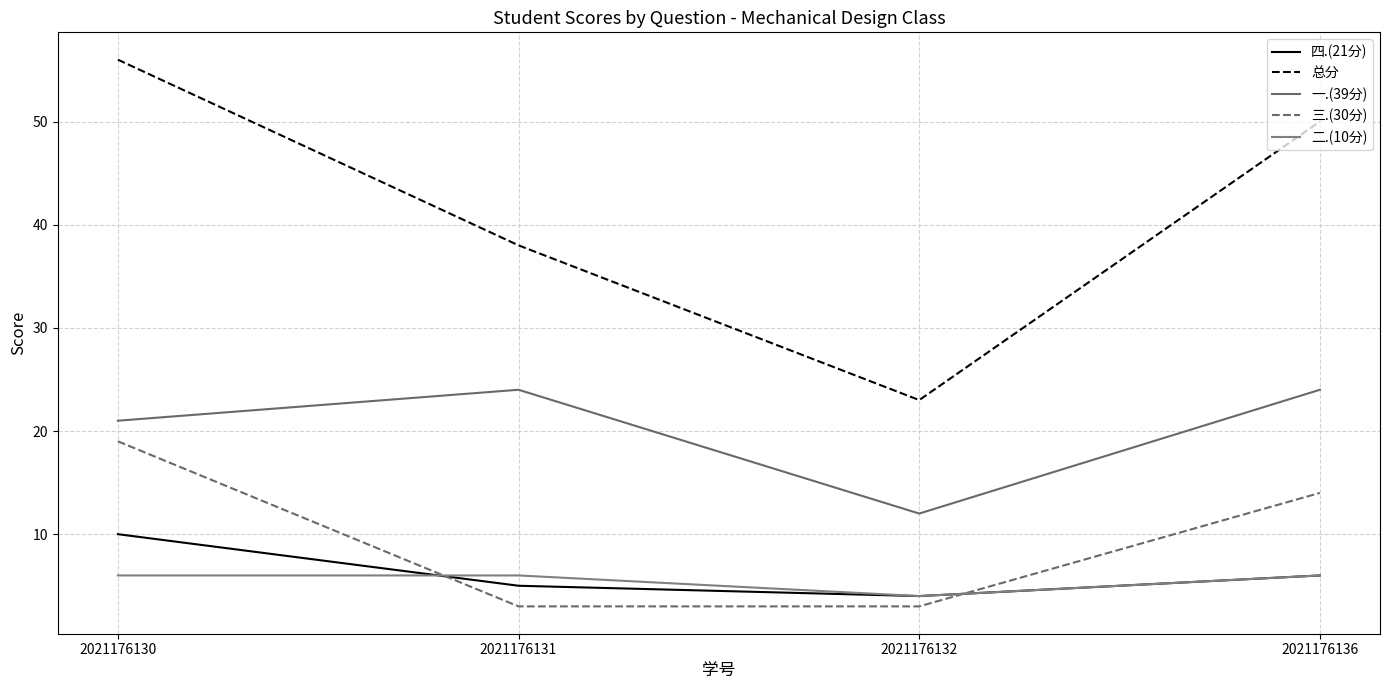

Between 2021176130 and 2021176136, which series saw the biggest shift?

总分